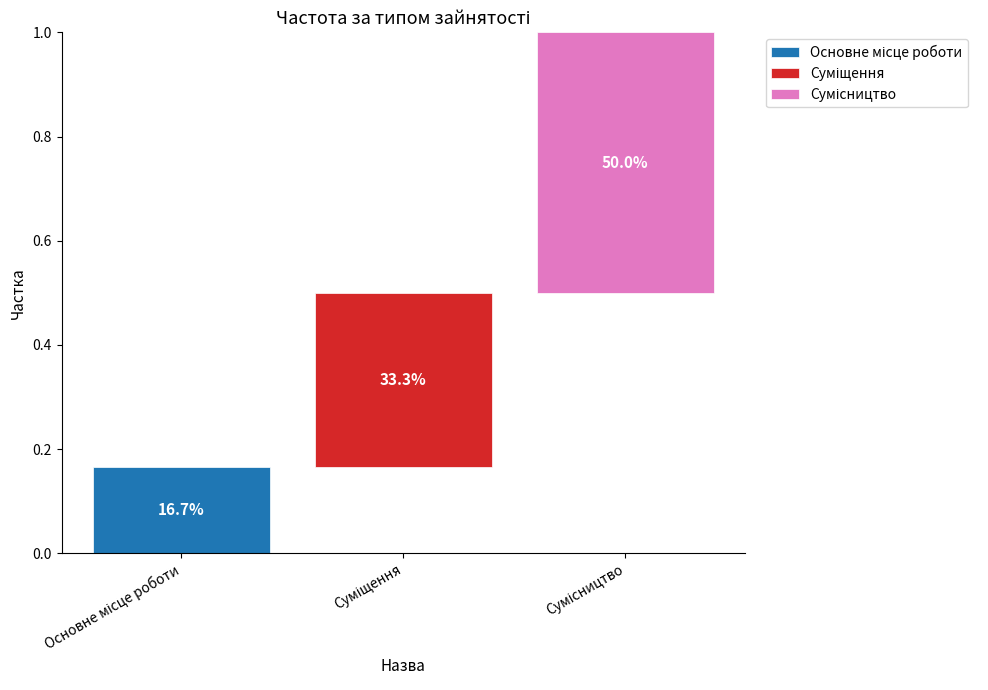

At which category is the sum across all series the highest?

Сумісництво